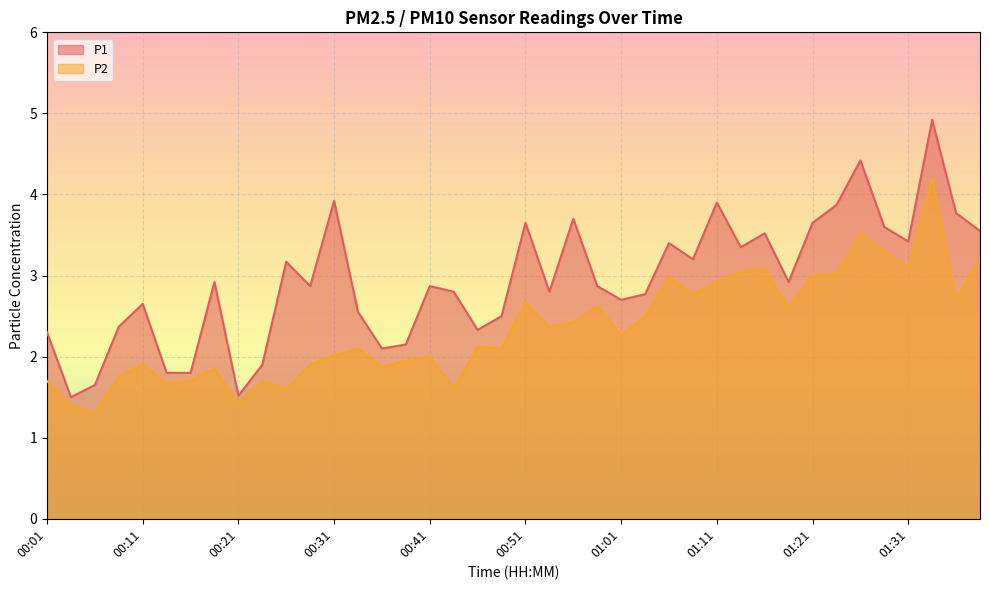

How many data points in P2 are above 2?

24